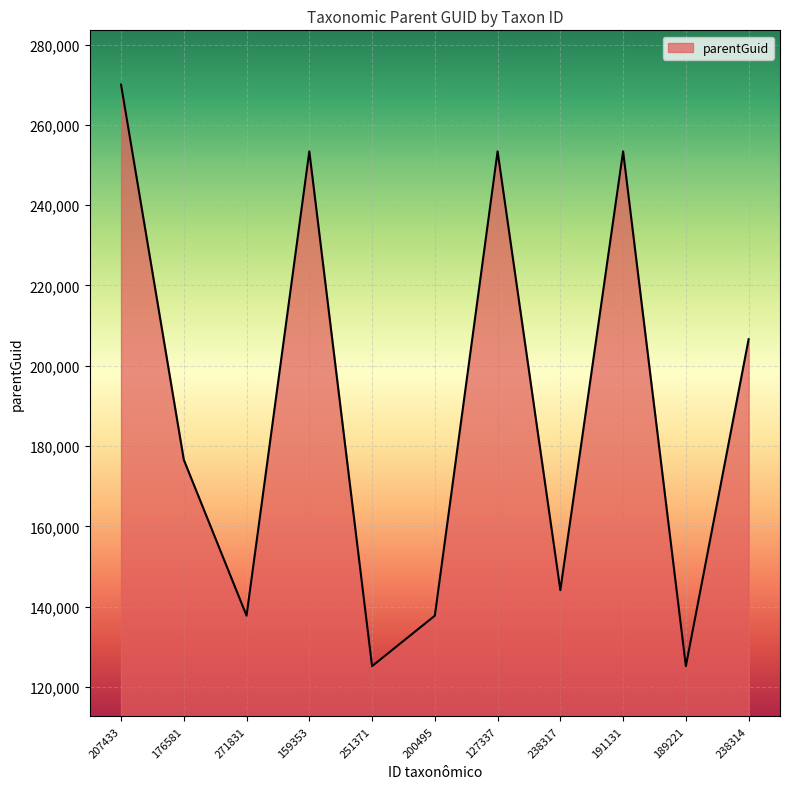

What is the maximum value shown in the chart?

270047